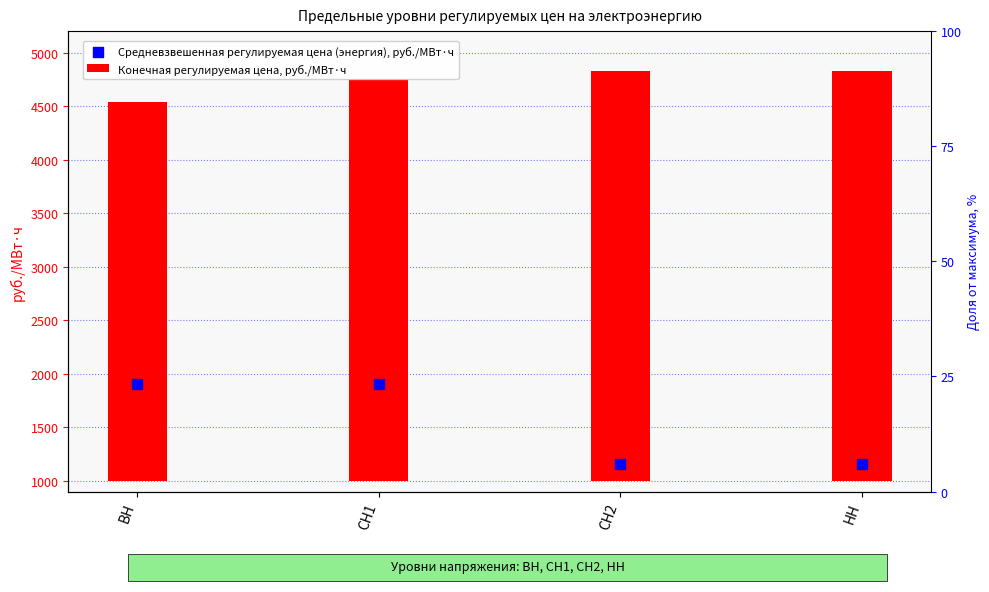

At how many categories does at least one series exceed 2985?

4